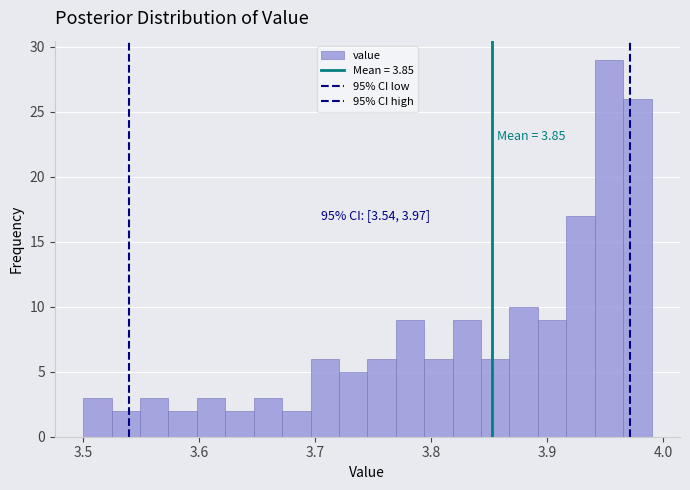

Around what value on the x-axis is the tallest bar? Give the approximate position of its centre, as read against the axis.

3.95